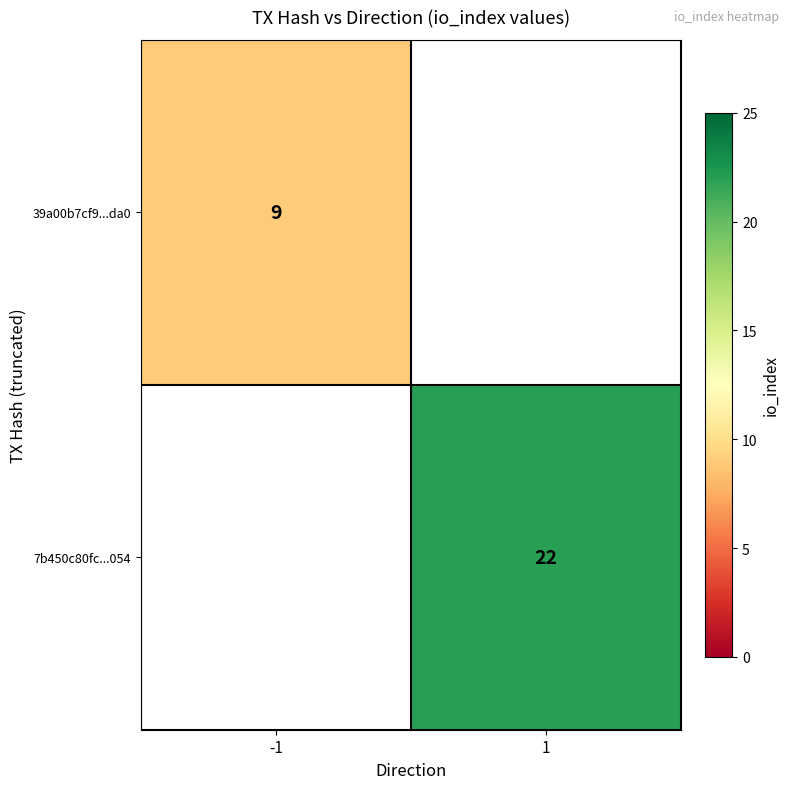

True or false: 39a00b7cf9...da0 has a value of 9 at -1.

True